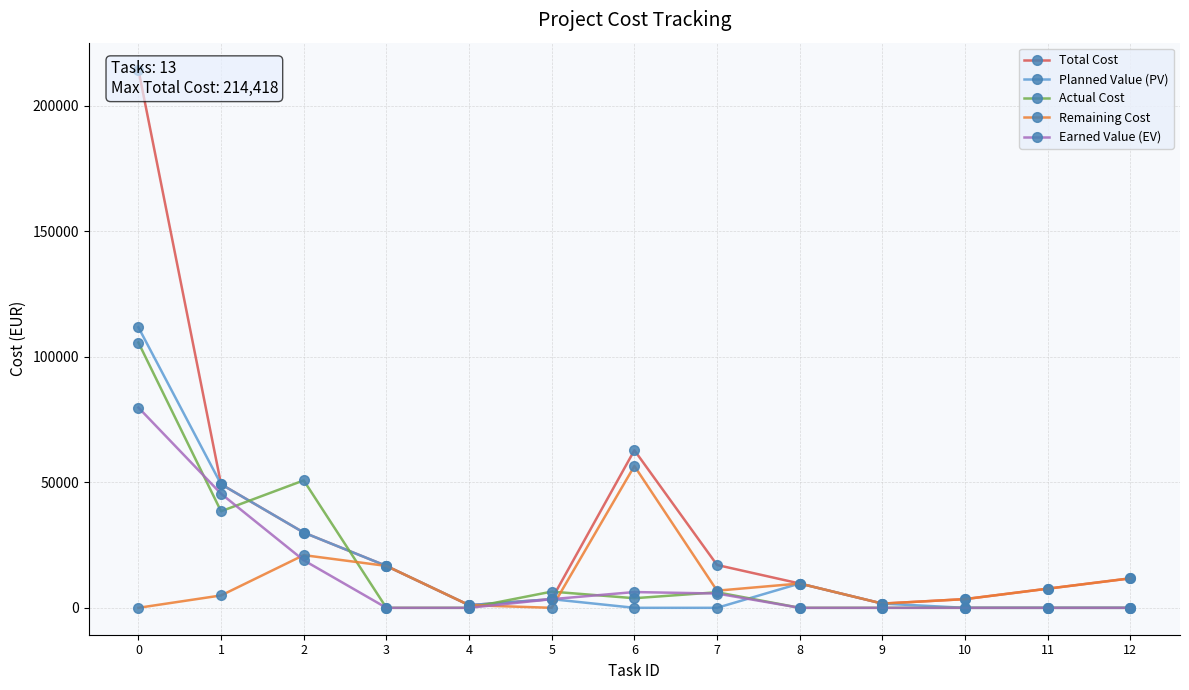

What is the value of the Actual Cost point at the 7th from the left?

3821.4